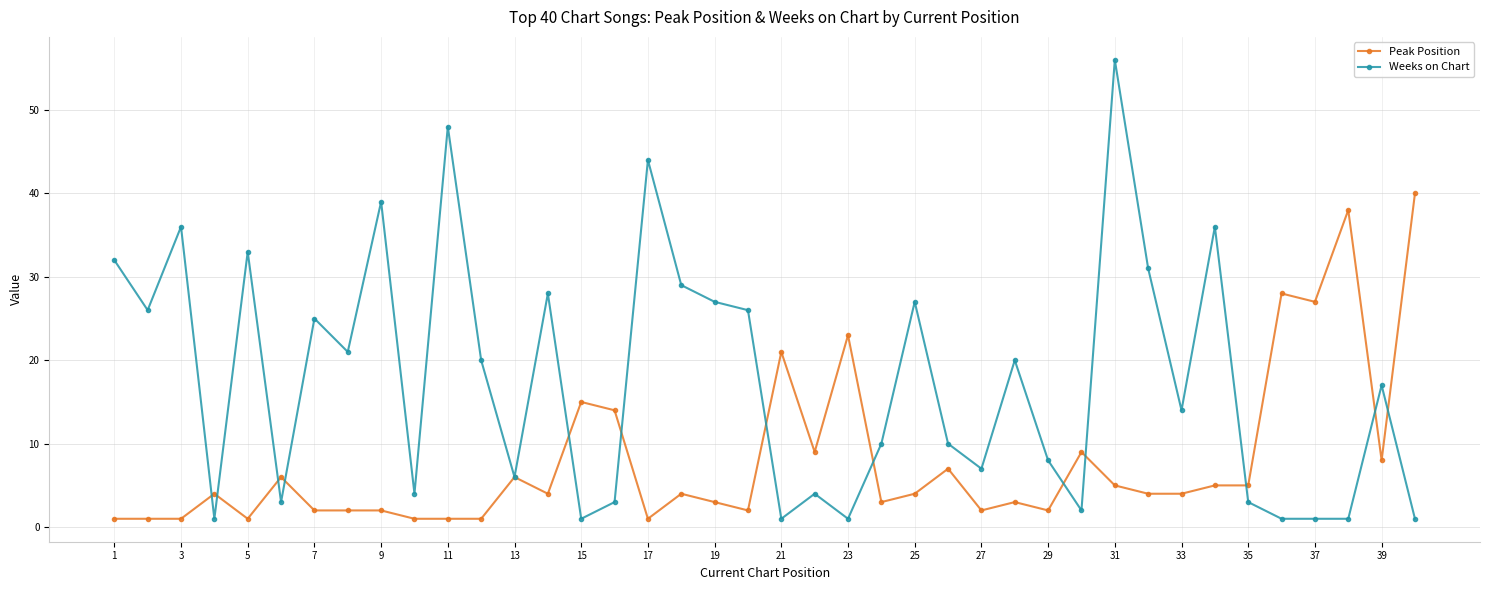

How many data points does each series have?

40